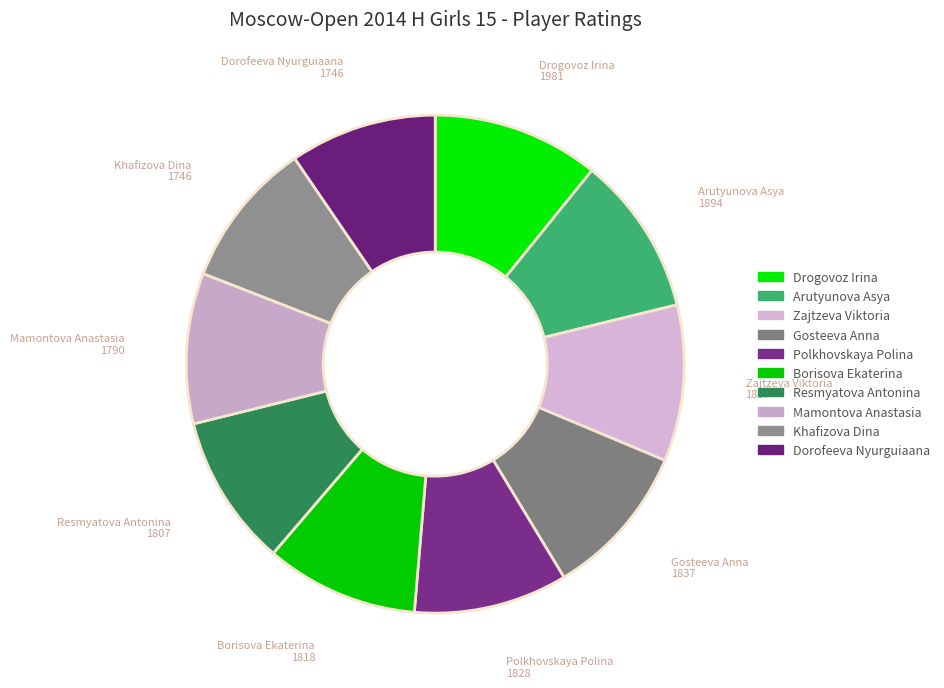

What percentage is the Mamontova Anastasia slice, to the nearest percent?

10%